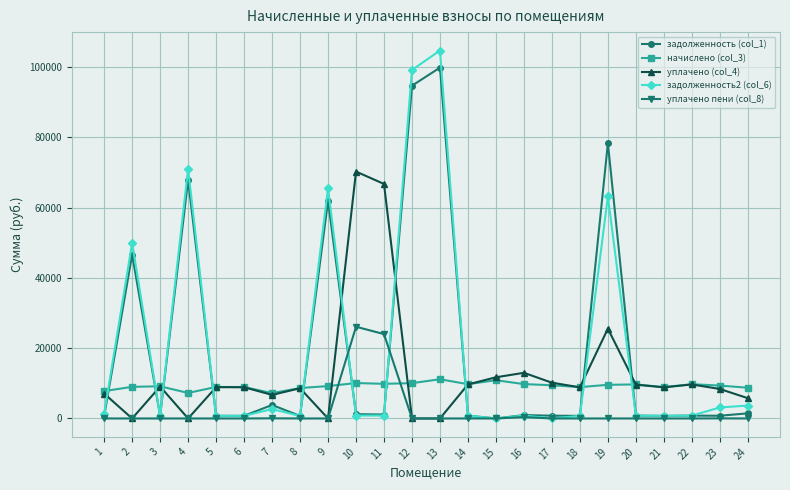

Which series has the widest spread of values?

задолженность2 (col_6)